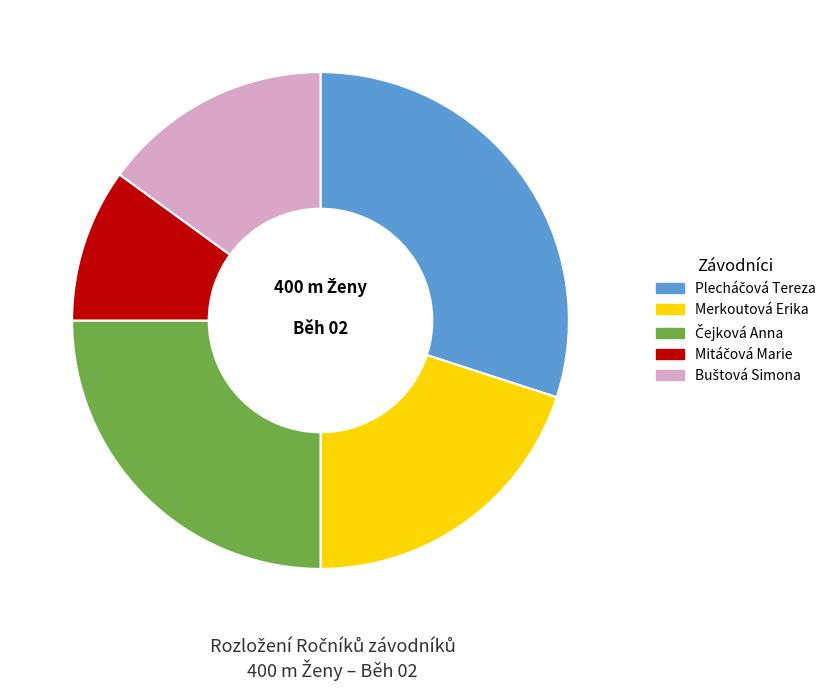

Is there any slice that represents more than half of the pie?

No